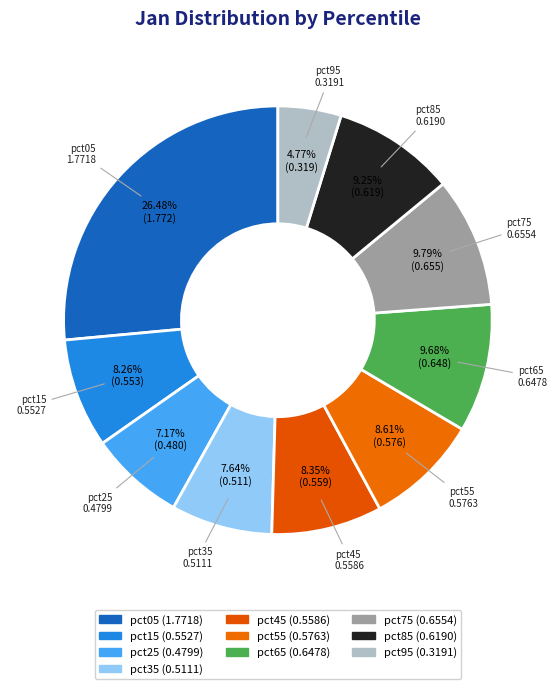

How many slices are in this pie chart?

10